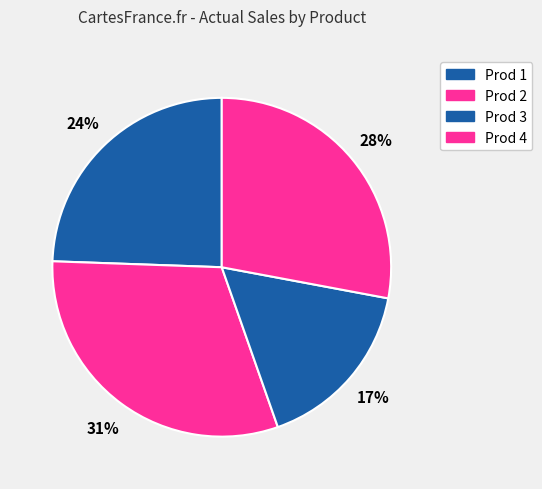

What is the smallest slice in the pie chart?

Prod 3